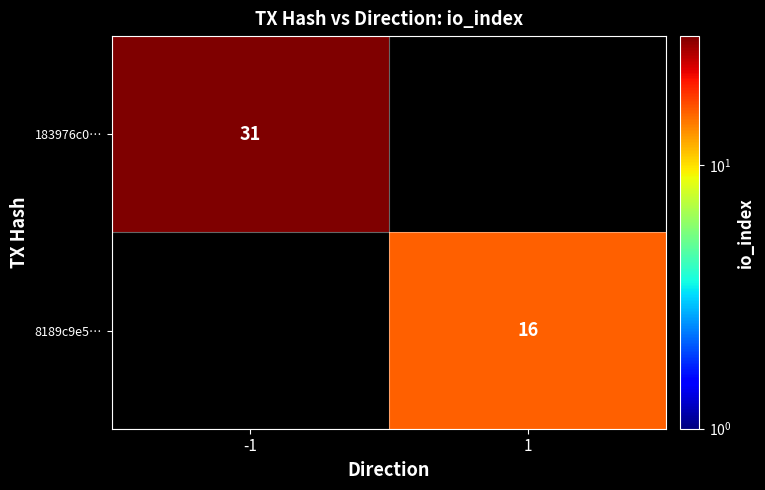

Is the value of 8189c9e5… at 1 greater than the value of 183976c0… at -1?

No